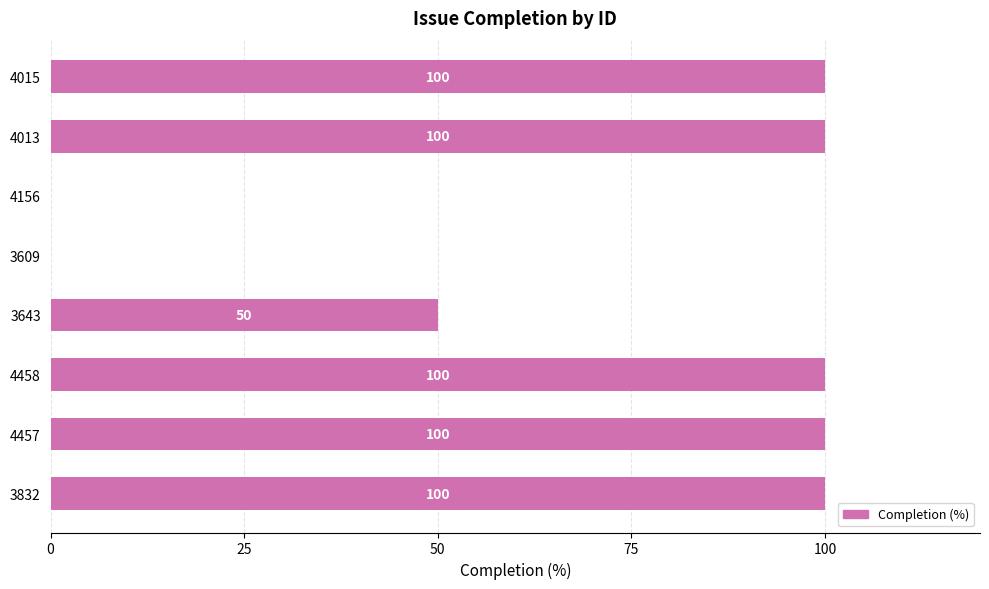

What is the sum of all values?

550